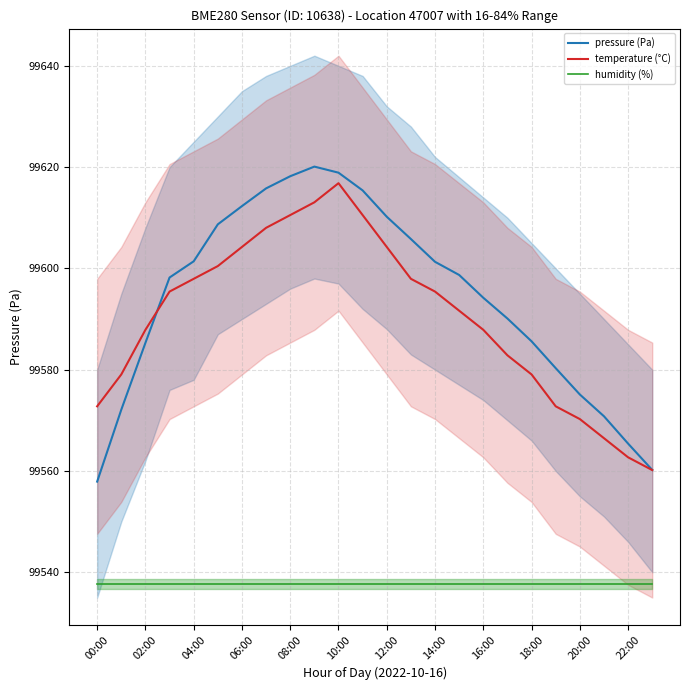

At which label does pressure (Pa) reach its minimum?

00:00